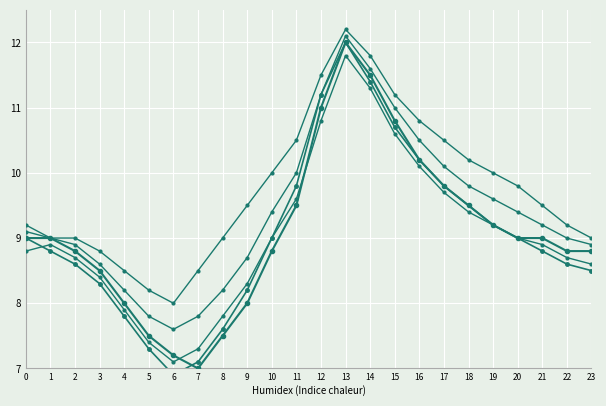

Which has a higher value, 11 or 12?

12